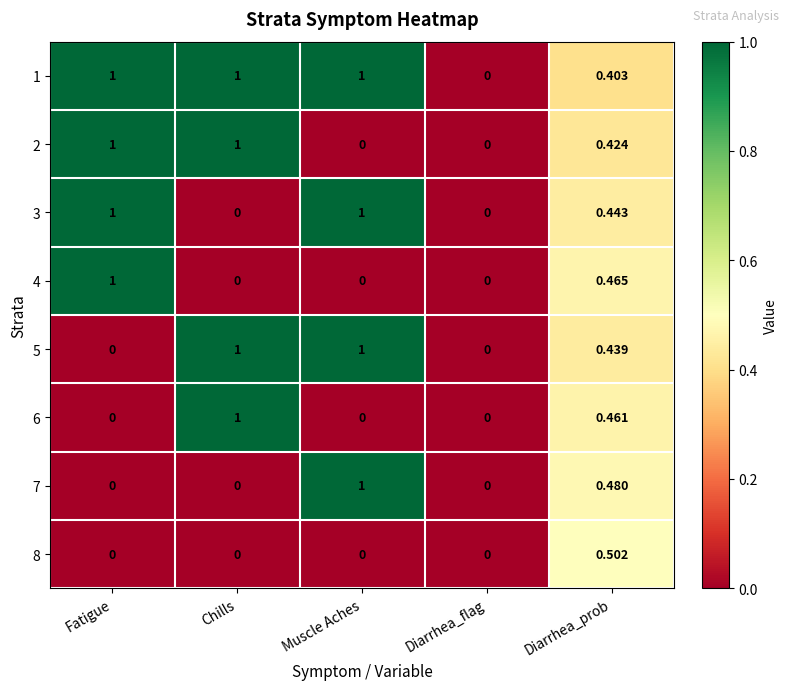

Which category has the highest value in the 8 series?

Diarrhea_prob